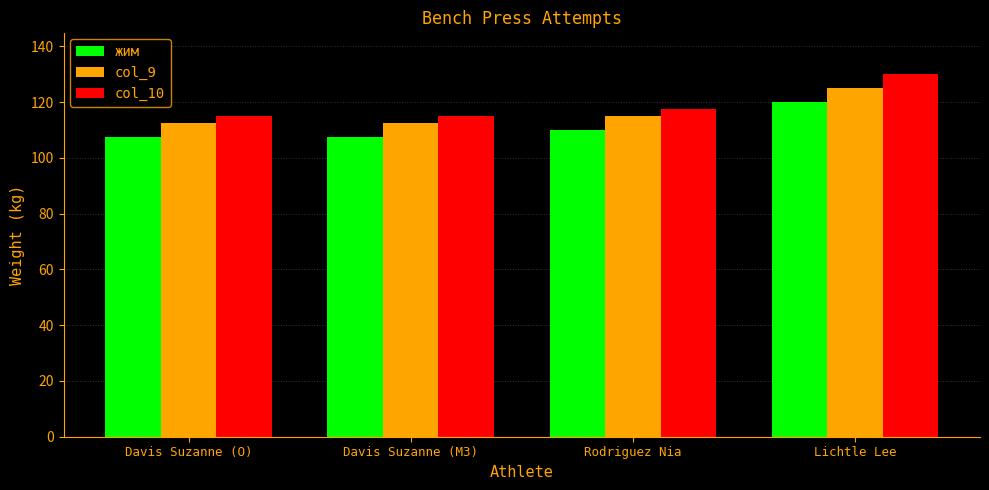

What value does the жим series have at Rodriguez Nia?

110.0